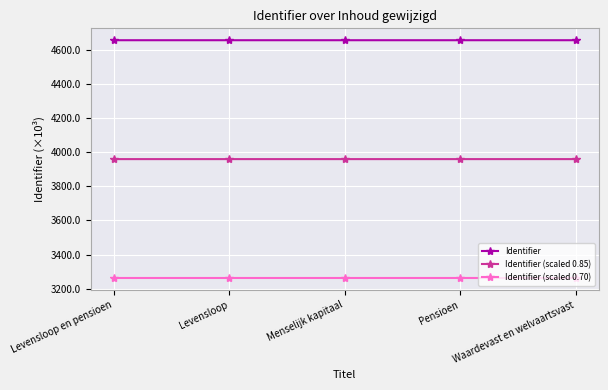

Which series has the largest total across all categories?

Identifier